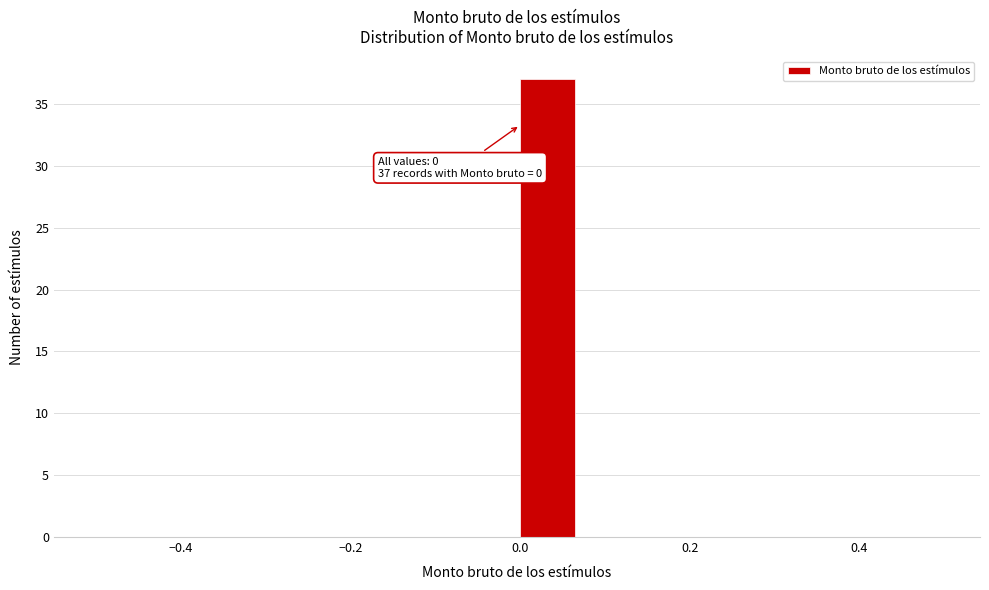

Around what value on the x-axis is the tallest bar? Give the approximate position of its centre, as read against the axis.

0.04